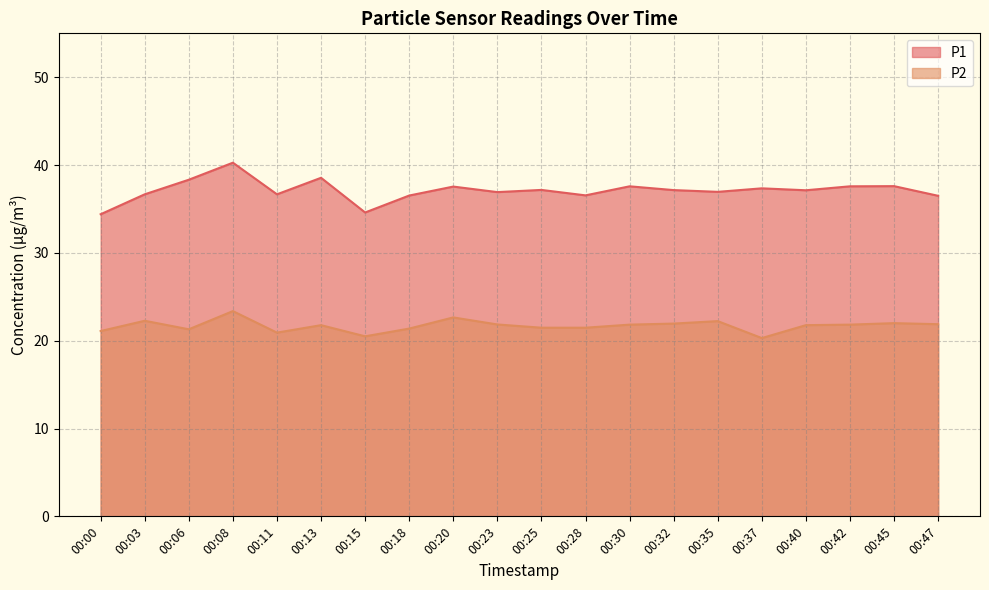

Where does the P2 series first go above 21?

00:00